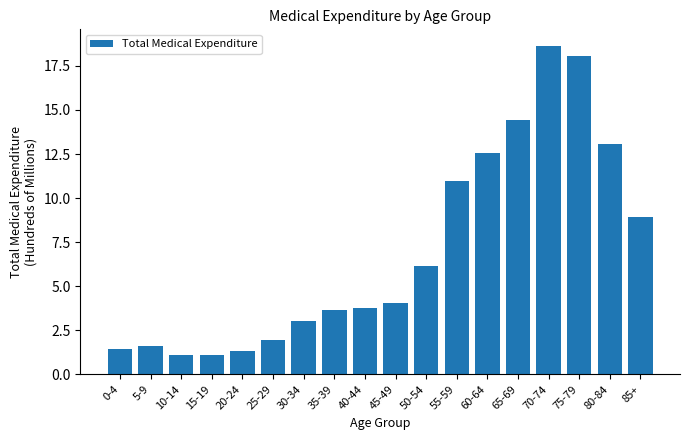

Reading left to right, transcribe all the data shown in this chart.

0-4=1.4	5-9=1.6	10-14=1.1	15-19=1.1	20-24=1.3	25-29=1.9	30-34=3.0	35-39=3.7	40-44=3.8	45-49=4.1	50-54=6.2	55-59=11.0	60-64=12.6	65-69=14.4	70-74=18.6	75-79=18.1	80-84=13.1	85+=8.9